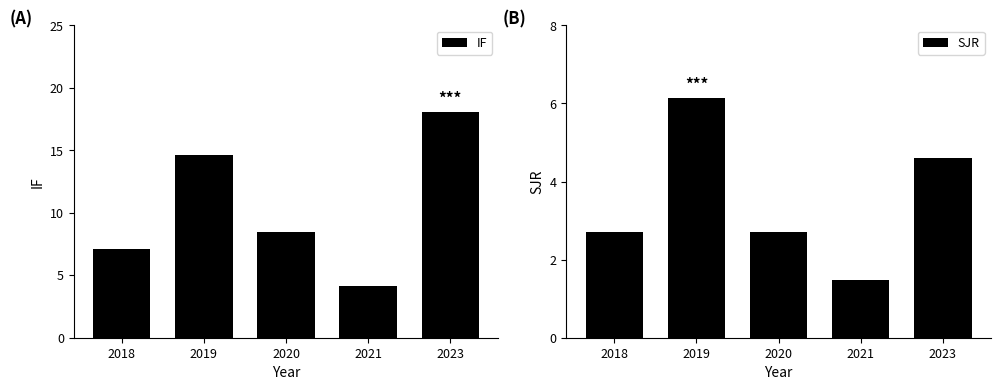

Between 2020 and 2021, which is larger?

2020